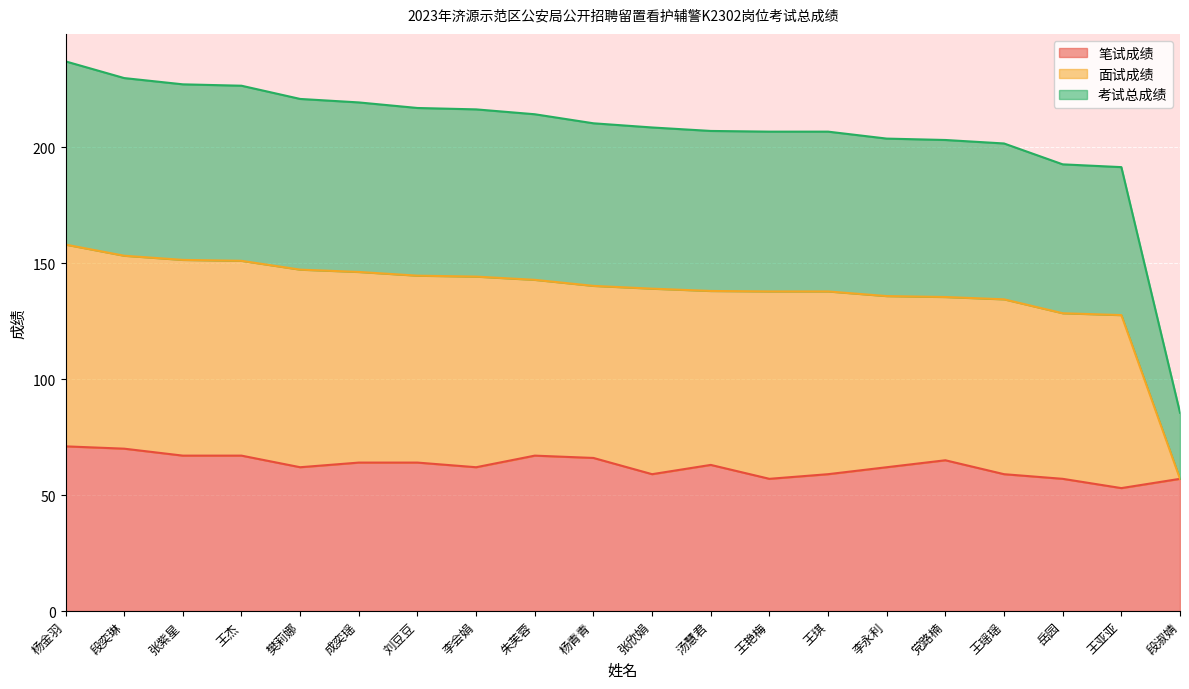

The 笔试成绩 series shows 104.4 at 张欣娟. True or false?

False